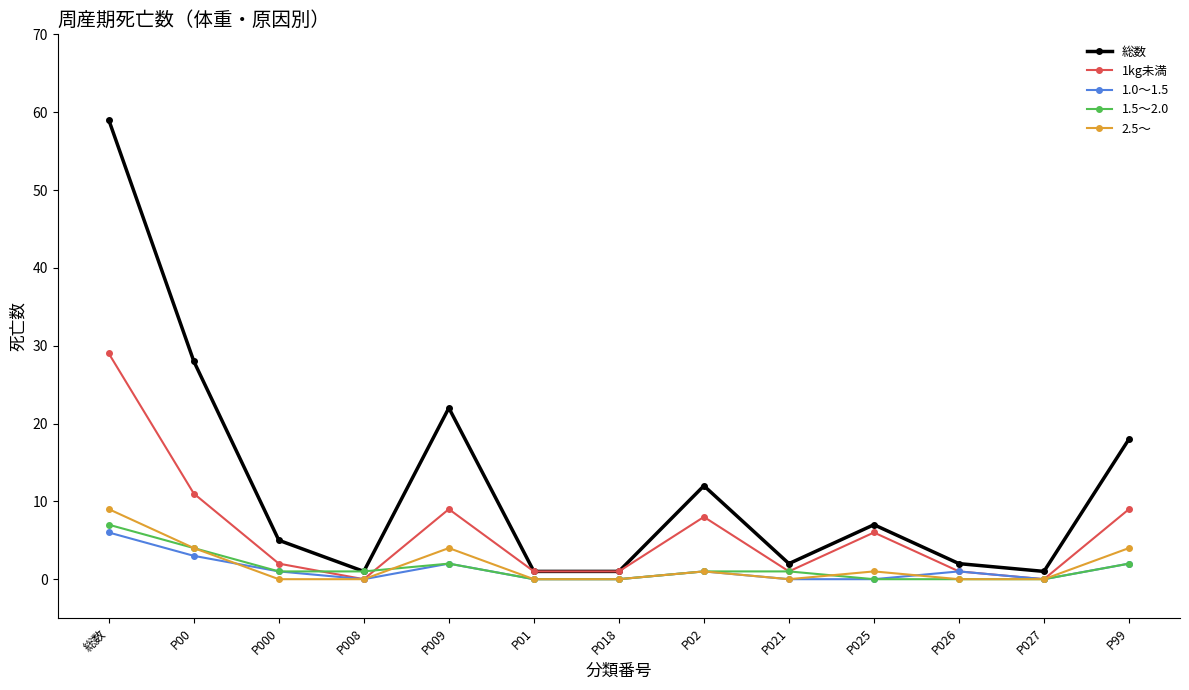

Which series has the largest total across all categories?

総数